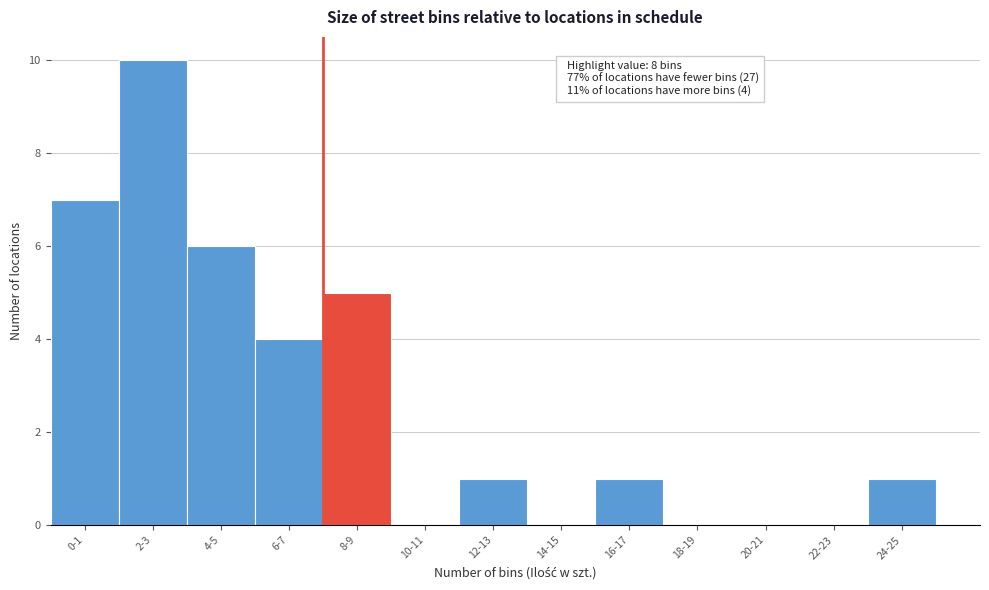

Reading left to right, extract all data points from this chart.

0-1=7	2-3=10	4-5=6	6-7=4	8-9=5	10-11=0	12-13=1	14-15=0	16-17=1	18-19=0	20-21=0	22-23=0	24-25=1